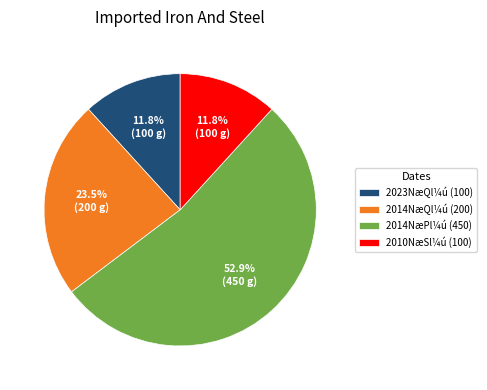

What is the majority slice?

2014NæPl¼ú (450)